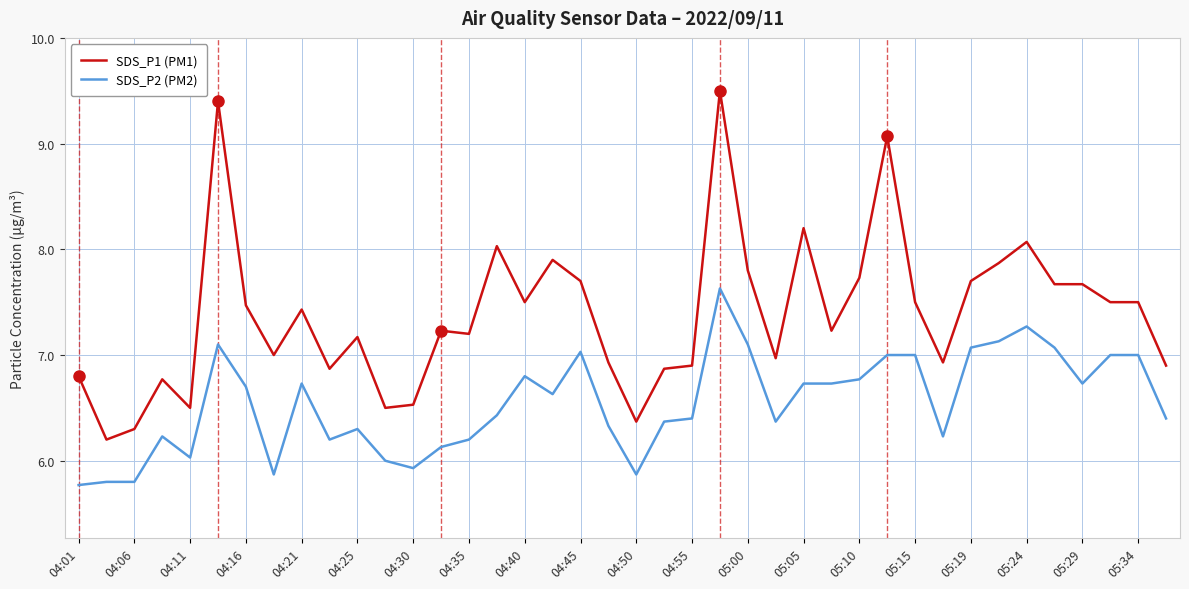

Rank the series by their maximum value, from lowest to highest.

SDS_P2 (PM2), SDS_P1 (PM1)